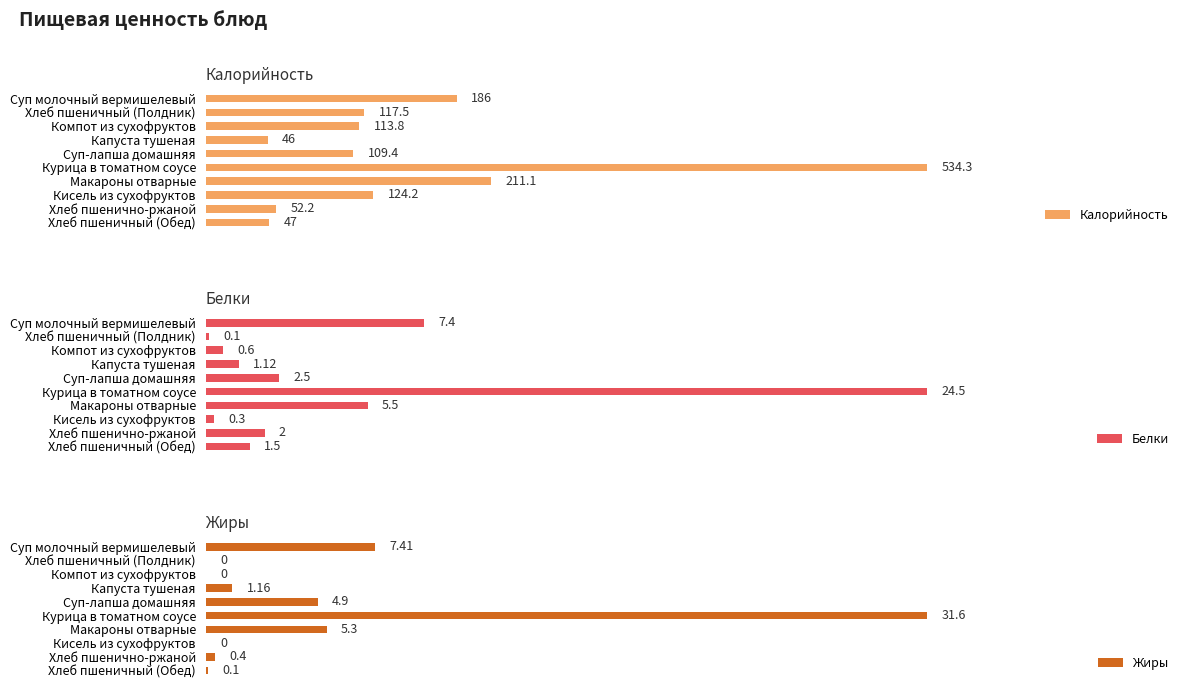

List the labels in order of Белки value, largest first.

Курица в томатном соусе, Суп молочный вермишелевый, Макароны отварные, Суп-лапша домашняя, Хлеб пшенично-ржаной, Хлеб пшеничный (Обед), Капуста тушеная, Компот из сухофруктов, Кисель из сухофруктов, Хлеб пшеничный (Полдник)